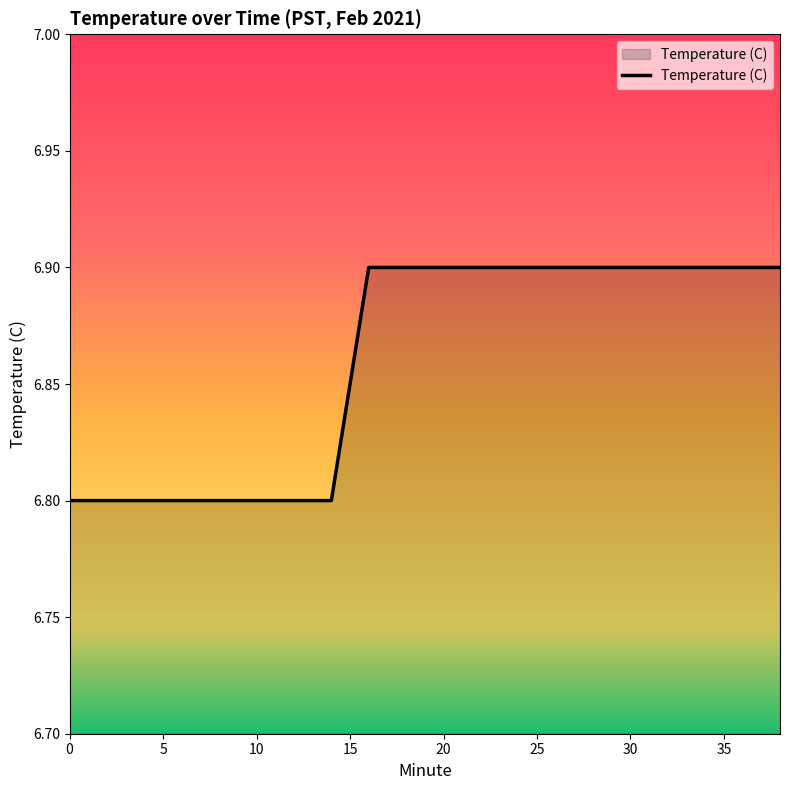

What is the greatest value displayed?

6.9